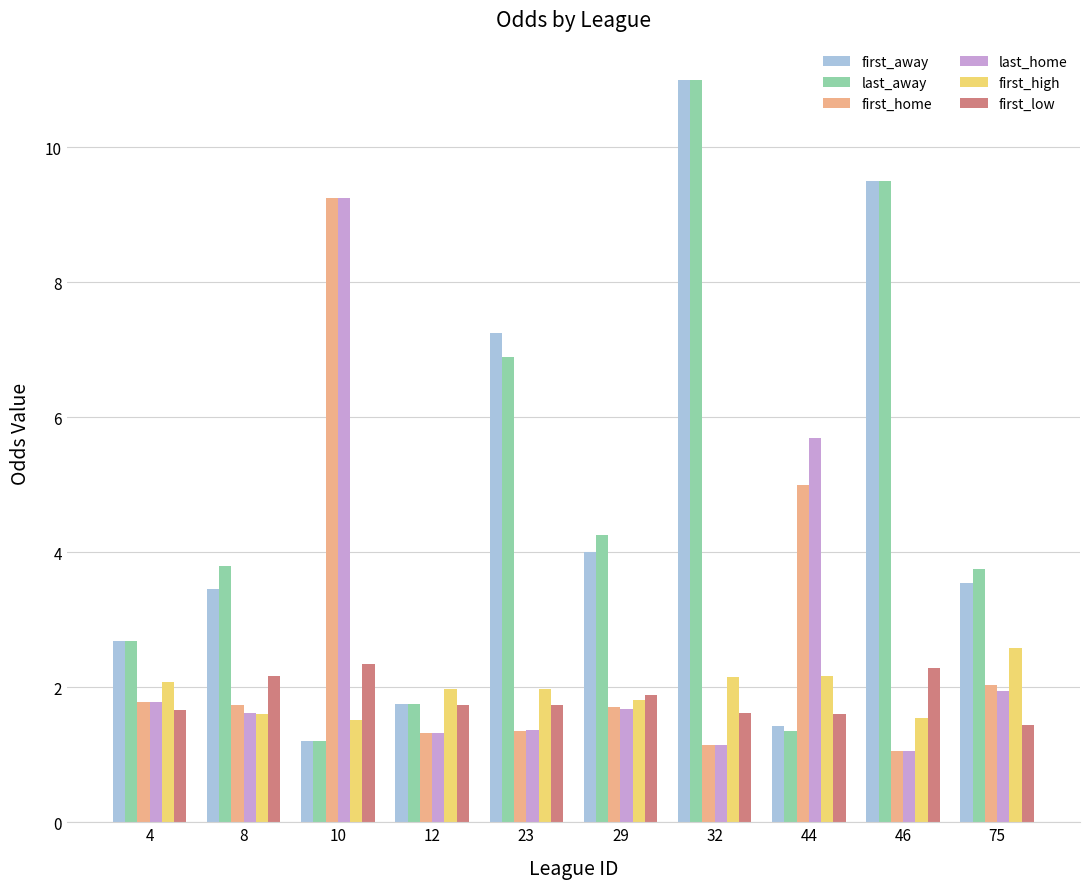

What is the minimum value shown in the chart?

1.1